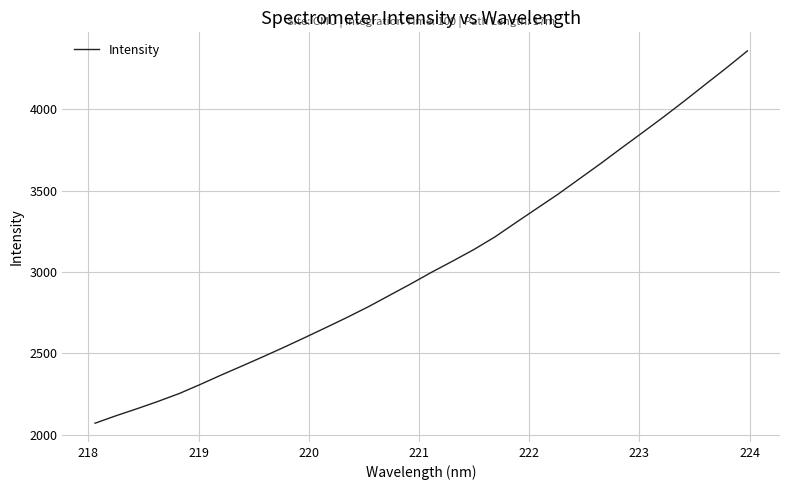

What is the smallest value displayed?

2071.3